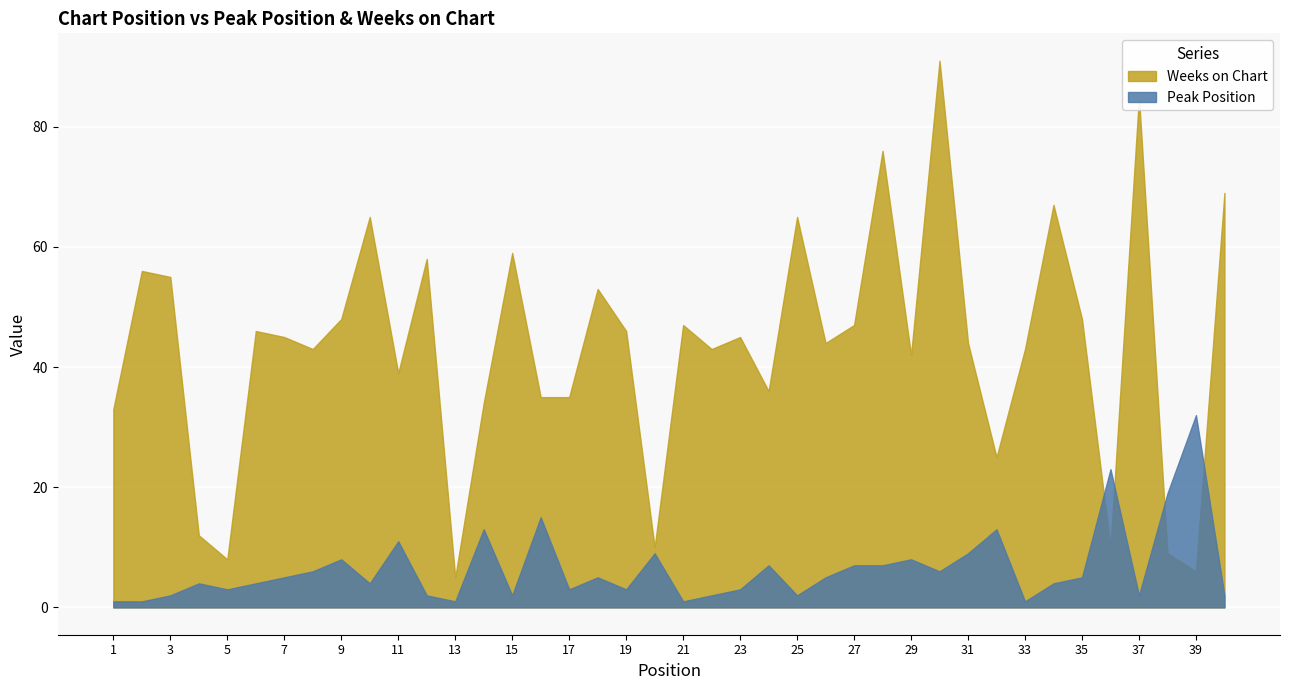

Is it true that Peak Position equals 5 at 26?

True